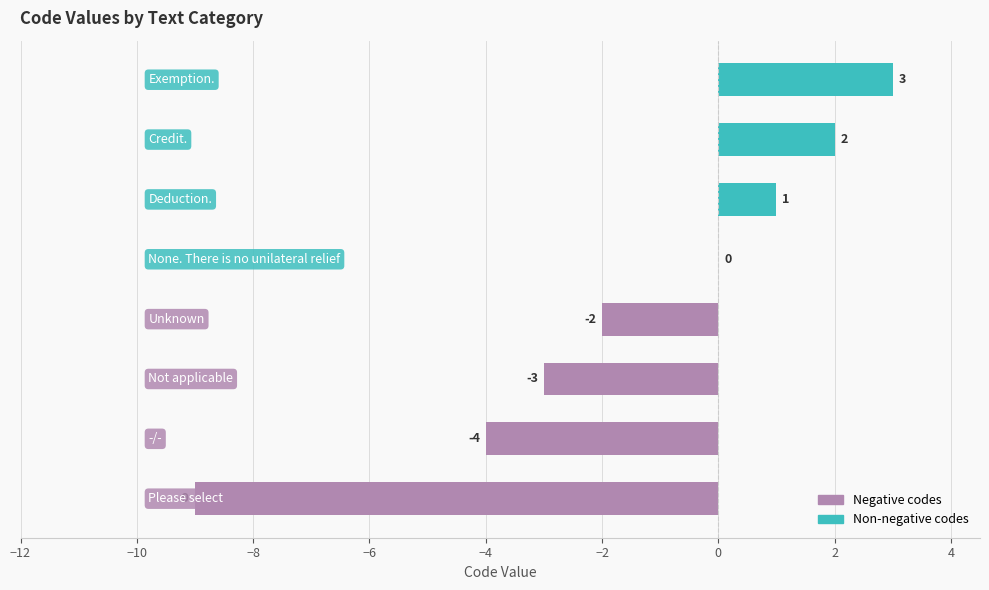

What is the sum of all values?

-12